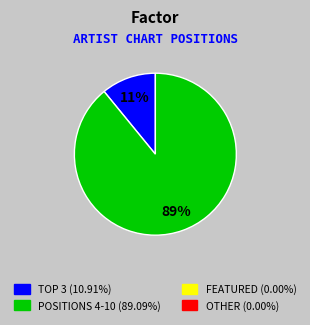

To the nearest percent, what is the average slice percentage?

50%